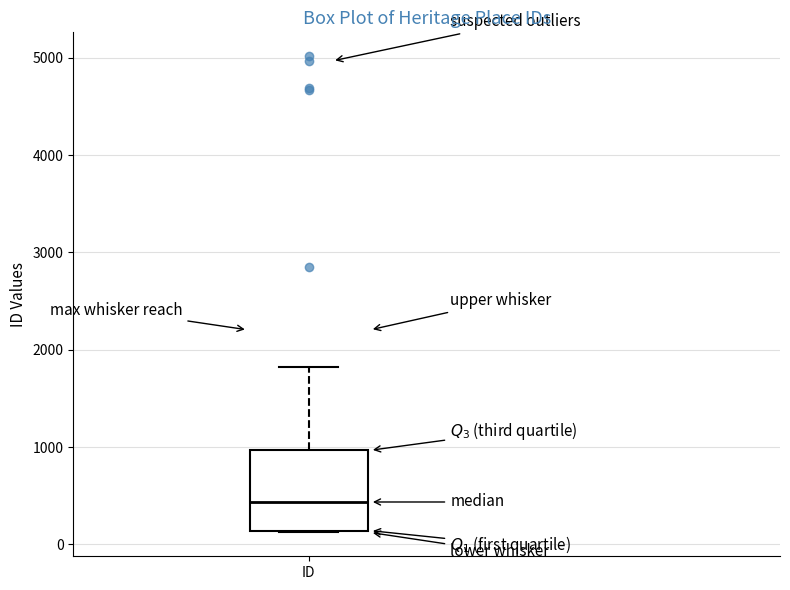

Read this box plot against the y-axis: the position of the median line, the range covered by the box, and the ends of both whiskers. The values are not printed on the chart, so give them approximately, as read against the axis.

median 400, box 100 to 1000, whiskers 100 to 1800